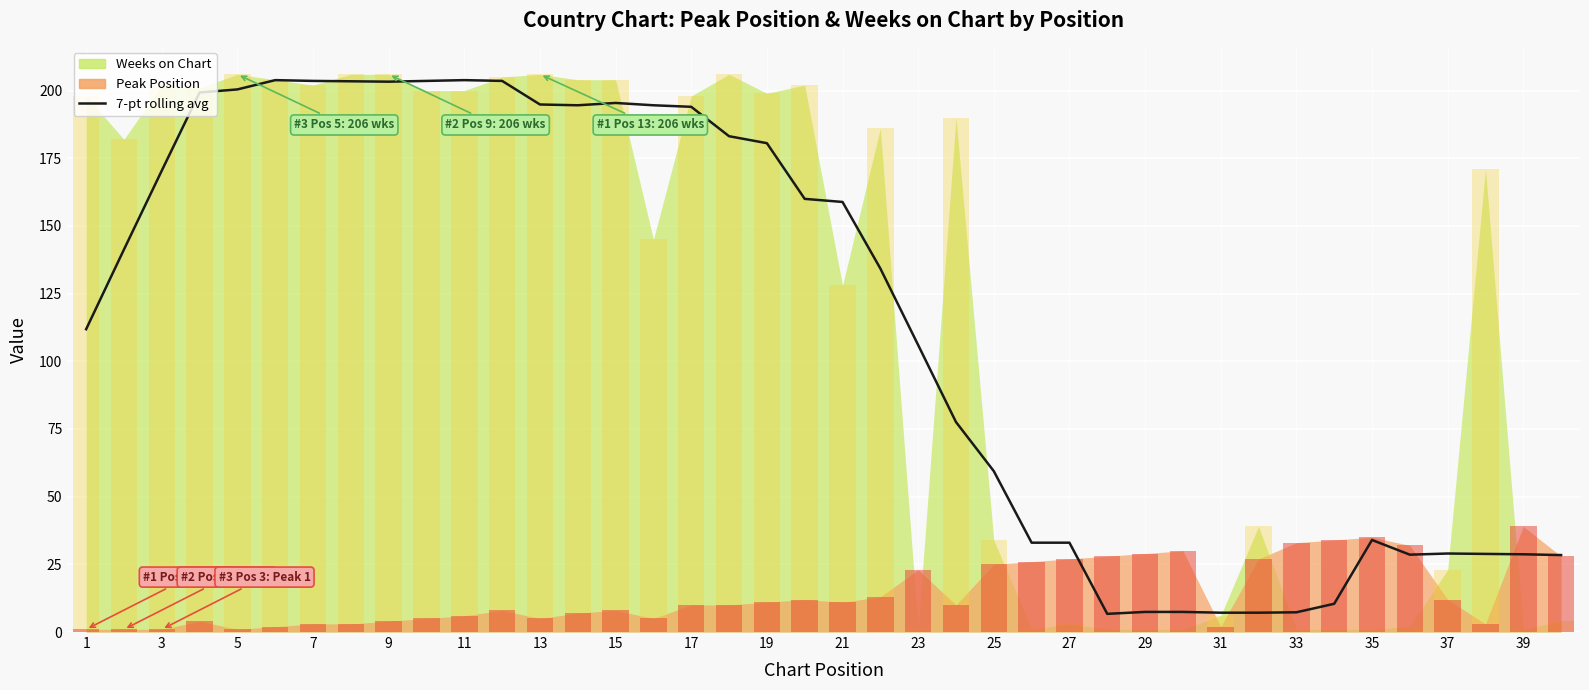

Reading left to right, extract all data points from this chart.

111.9	141.3	170.4	199.3	200.4	203.9	203.6	203.4	203.3	203.6	203.9	203.6	194.9	194.6	195.4	194.6	194.0	183.1	180.6	160.0	158.9	134.3	106.0	77.6	59.4	33.0	33.0	6.7	7.4	7.4	7.1	7.1	7.3	10.4	34.0	28.6	29.0	28.9	28.7	28.4